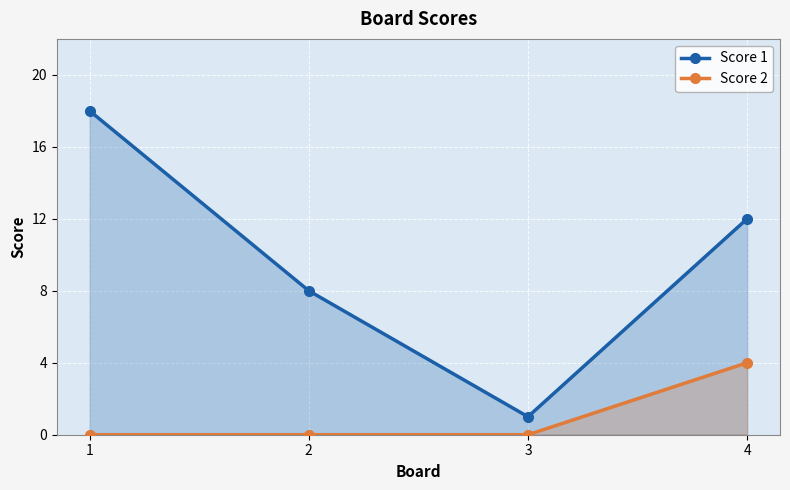

List the labels in order of Score 1 value, largest first.

1, 4, 2, 3